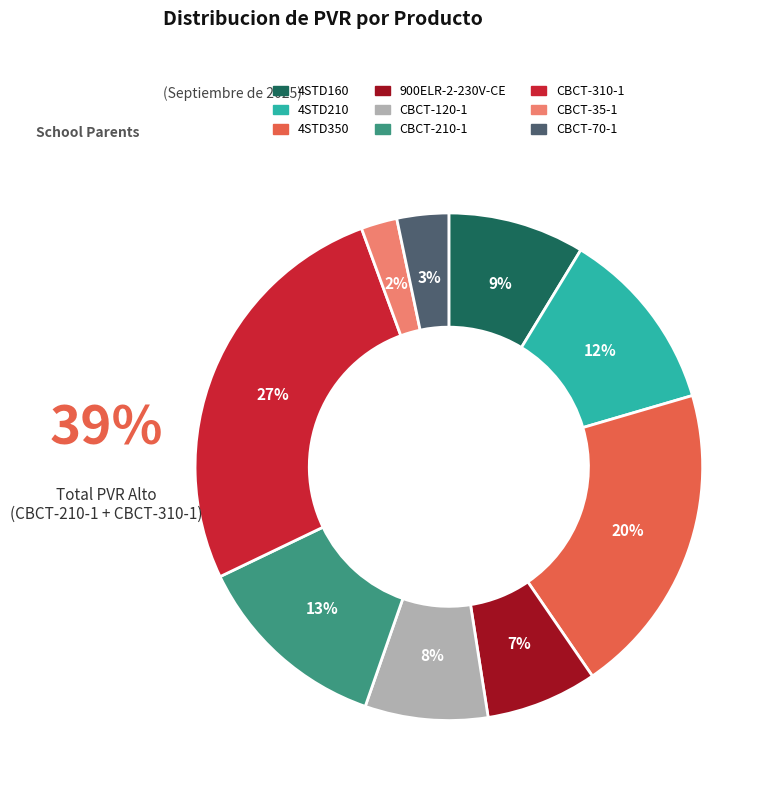

Which has a higher value, 900ELR-2-230V-CE or CBCT-310-1?

CBCT-310-1